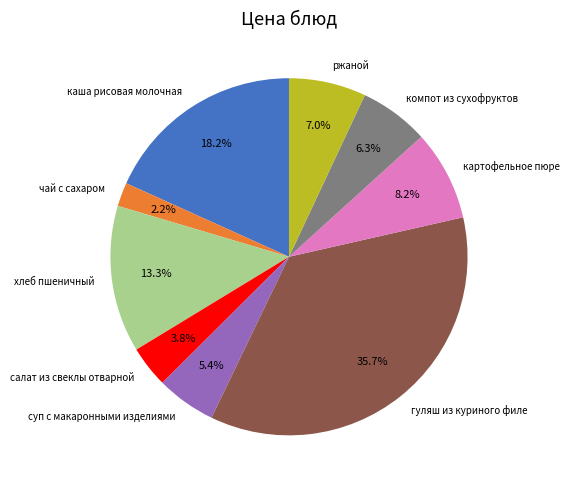

How many segments does this pie chart have?

9